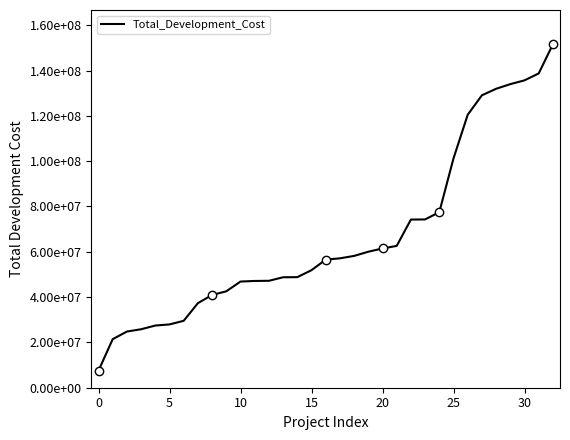

Does the chart have visible grid lines?

No